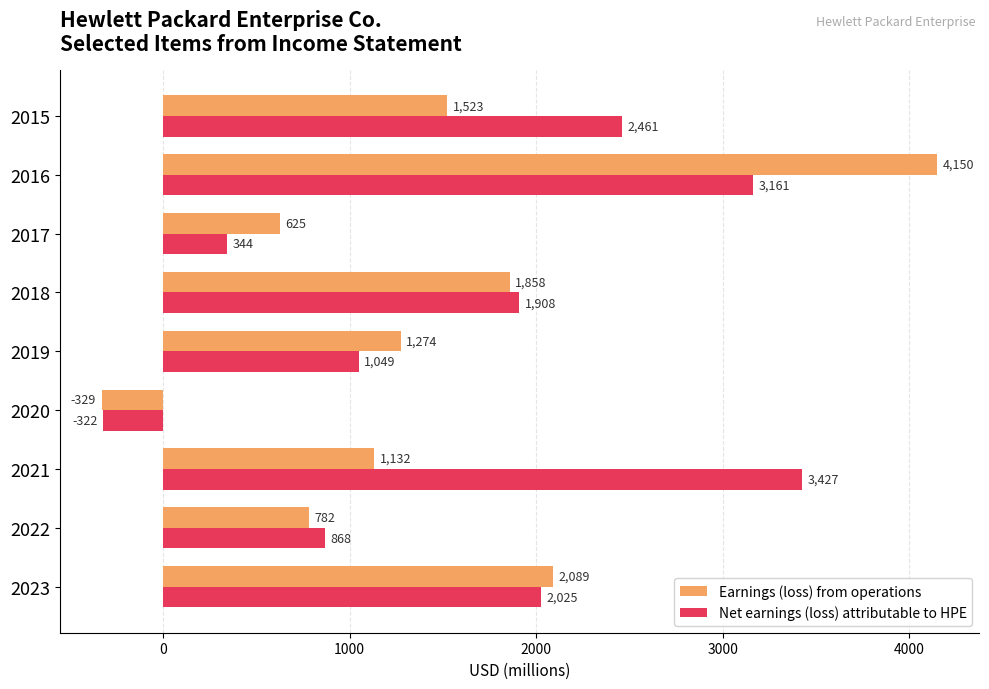

What is the sum of all Net earnings (loss) attributable to HPE values?

14921